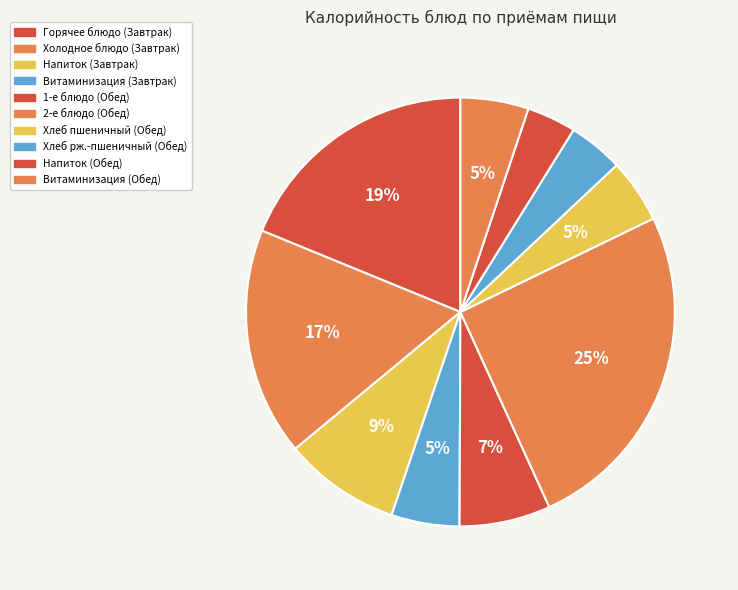

Which slice is the largest?

2-е блюдо (Обед)